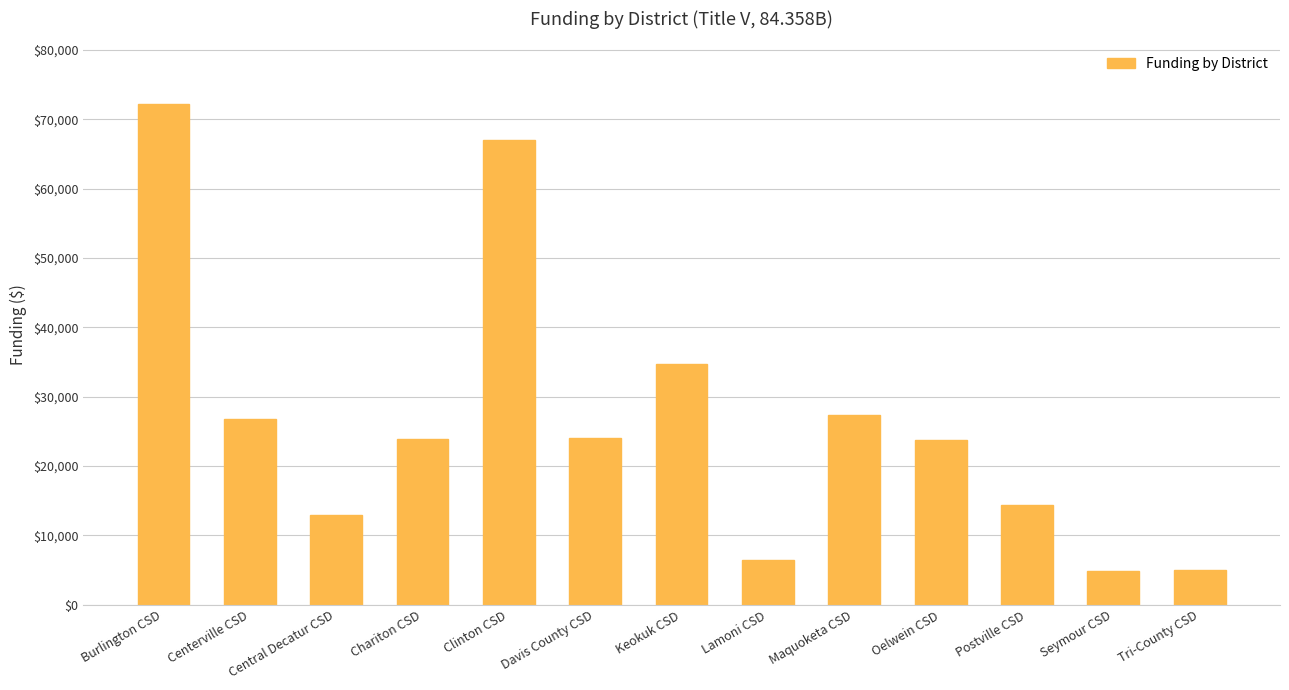

Does the chart contain stacked bars?

No